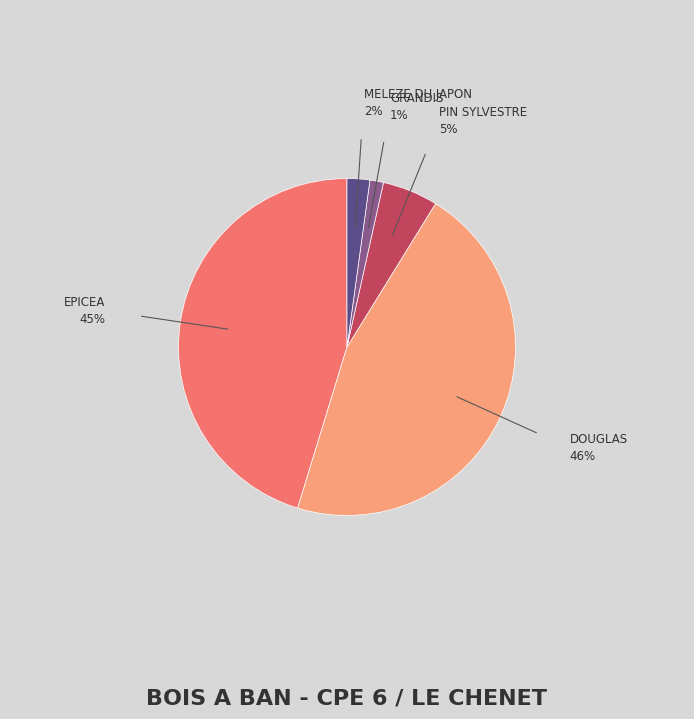

How many slices are in this pie chart?

5